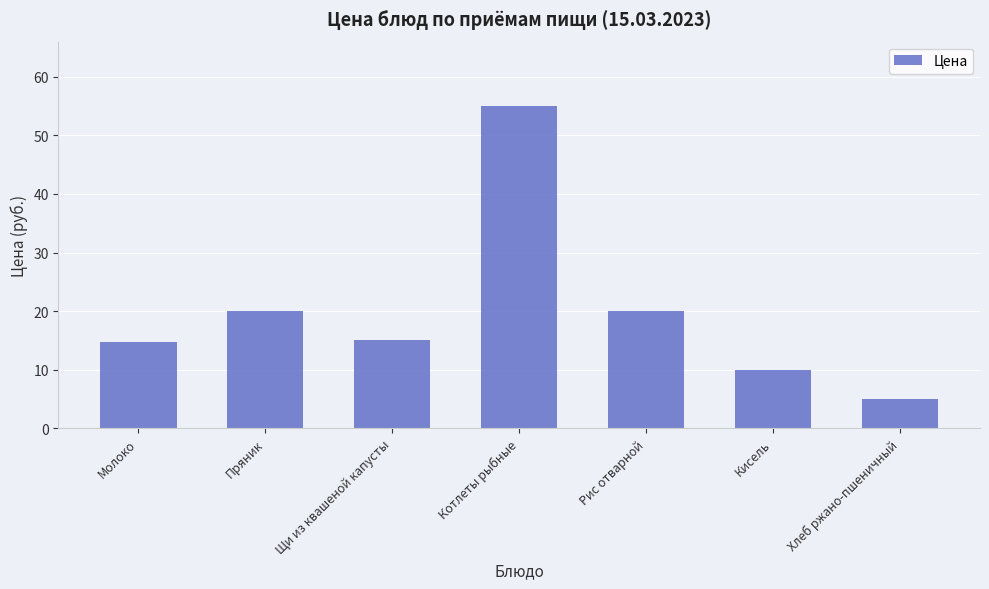

How many bars are there in total?

7